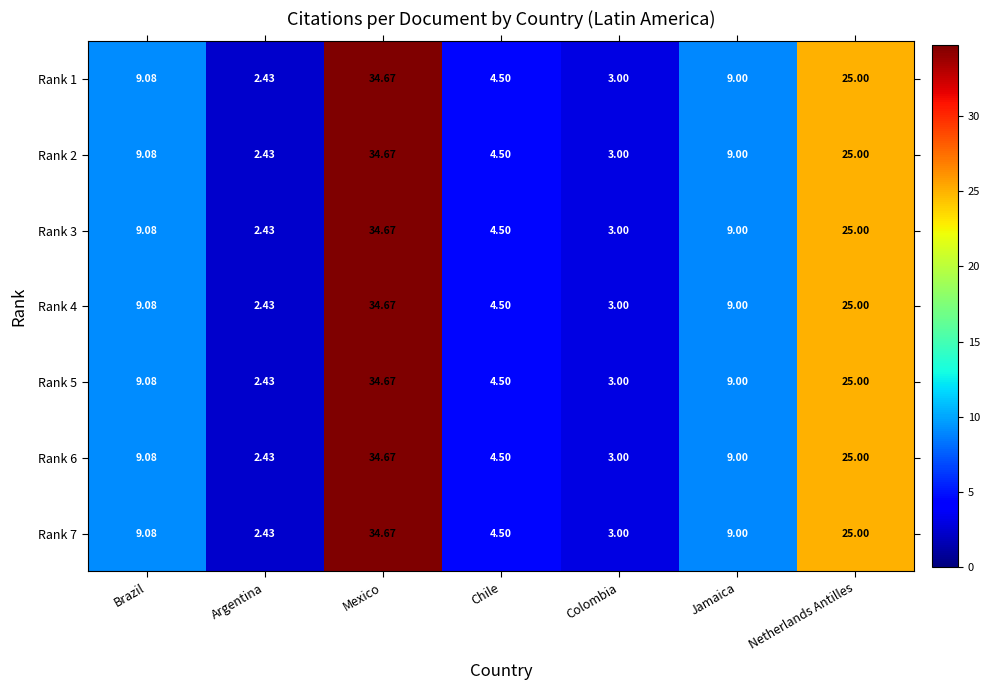

At which category is the sum across all series the highest?

Mexico